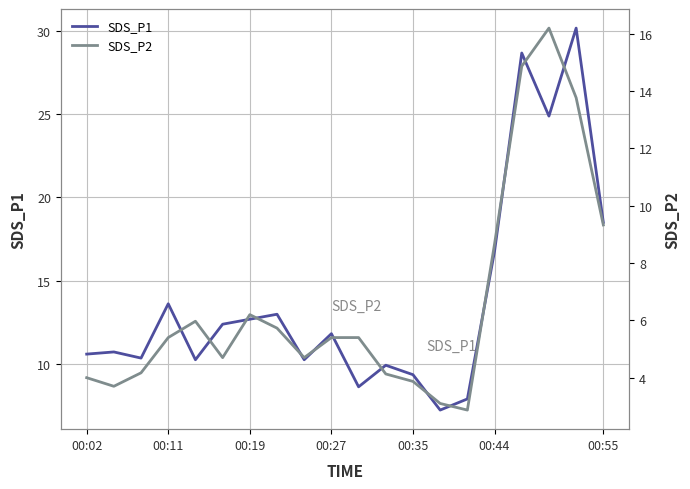

Which series has the largest range (max minus min)?

SDS_P1